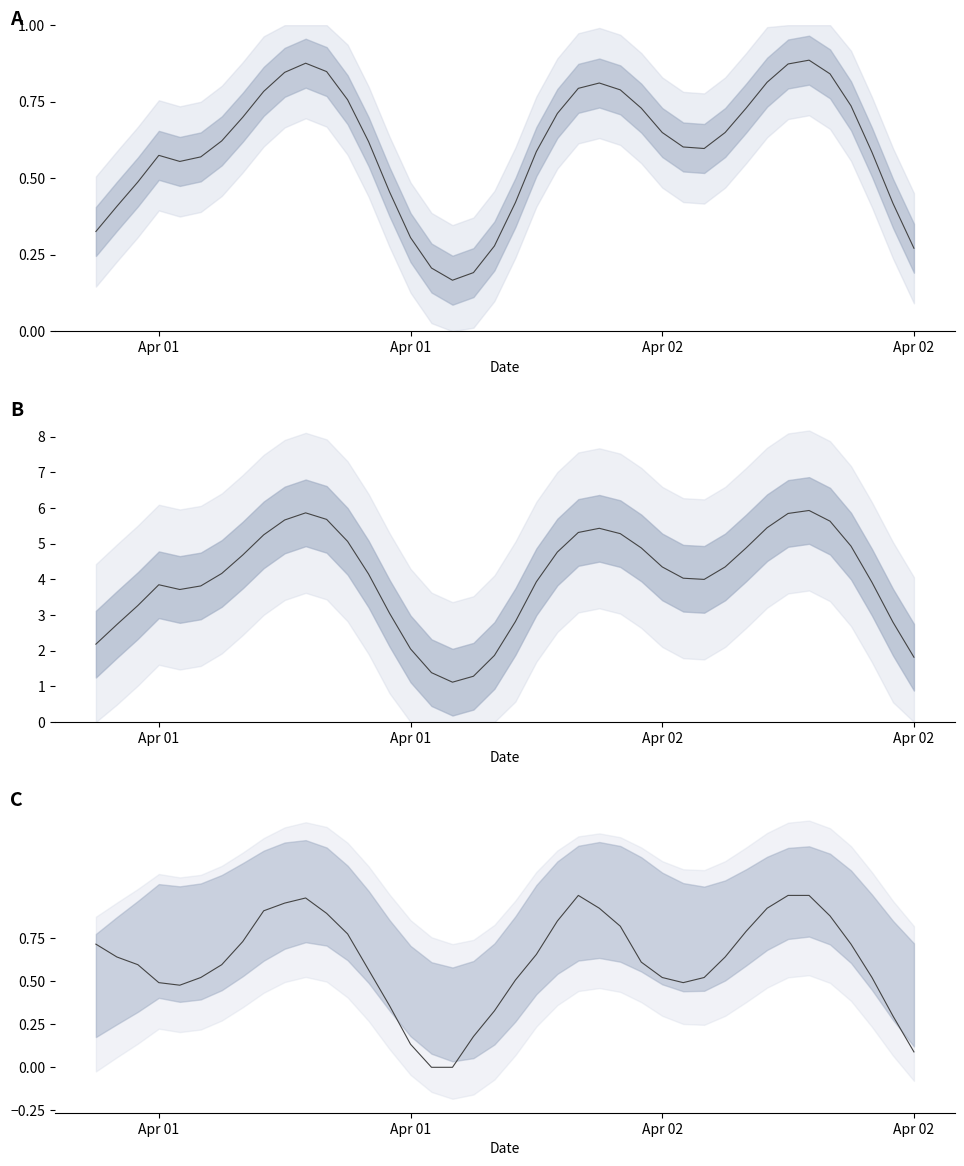

At which category does the data reach its first local peak?

10